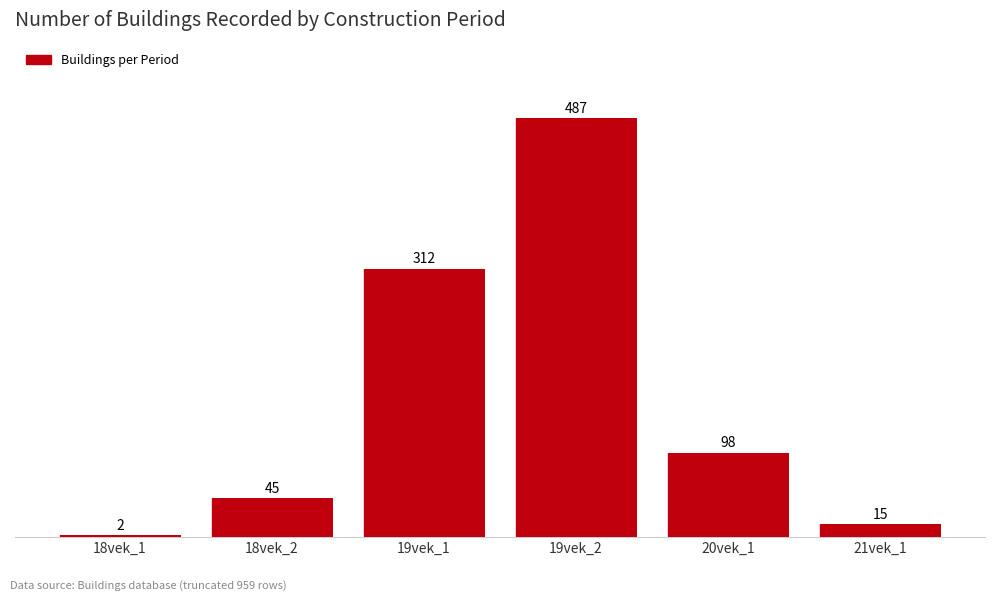

What is the label of the 4th bar from the left?

19vek_2